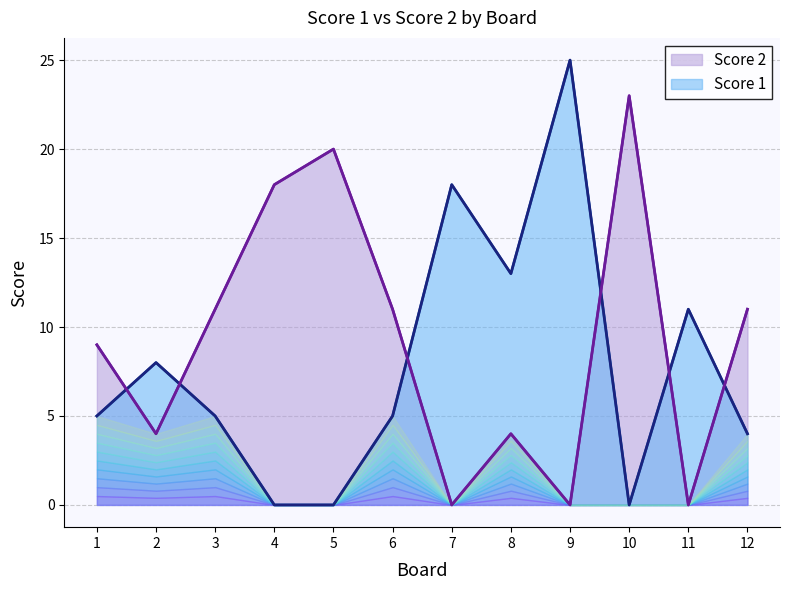

True or false: Score 2 has a value of 5 at 12.

False